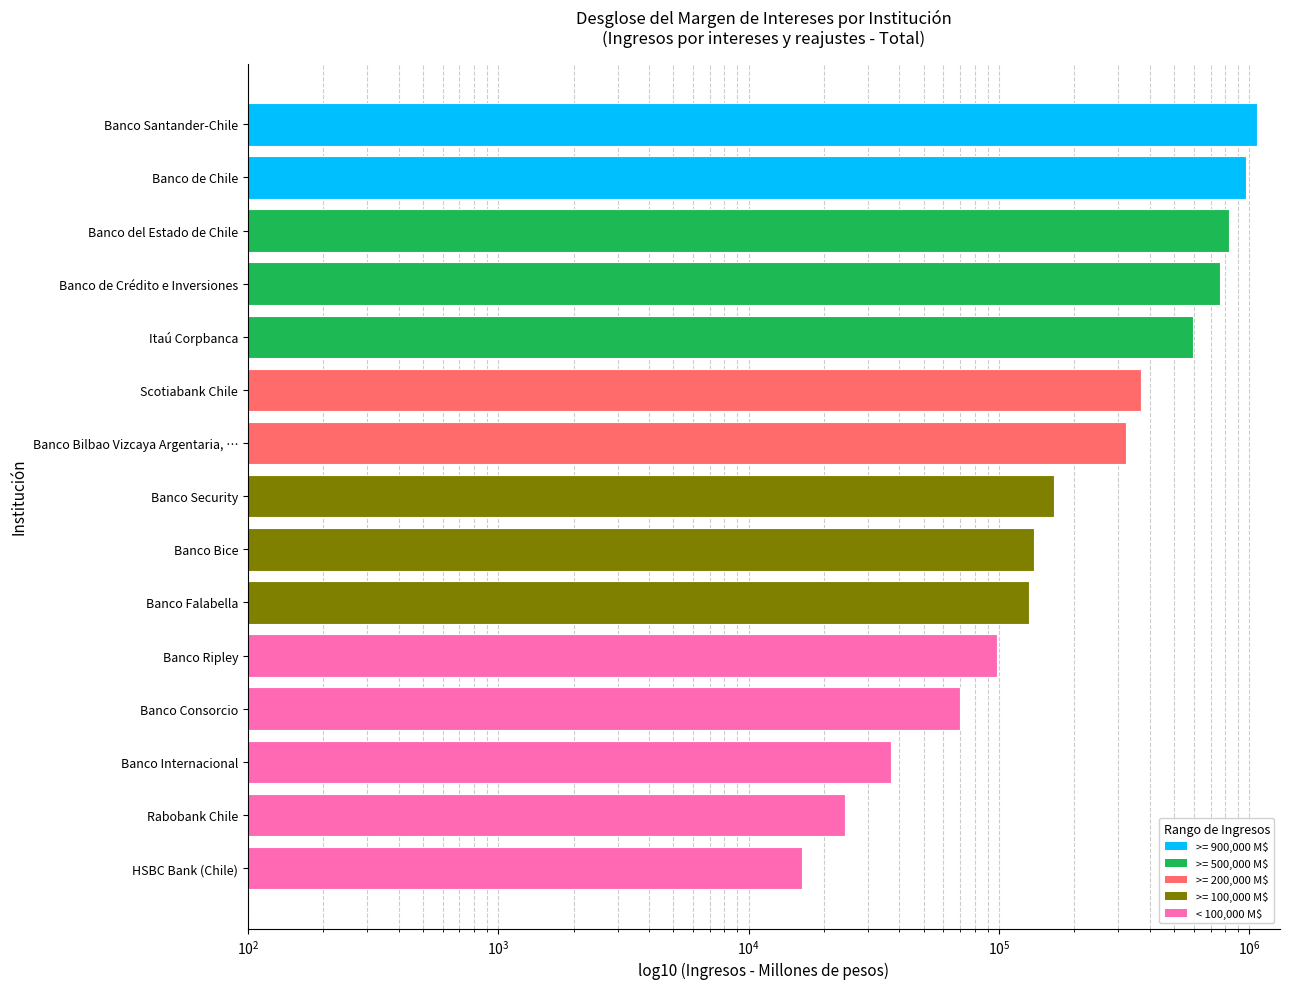

Count the number of data series in this chart.

1